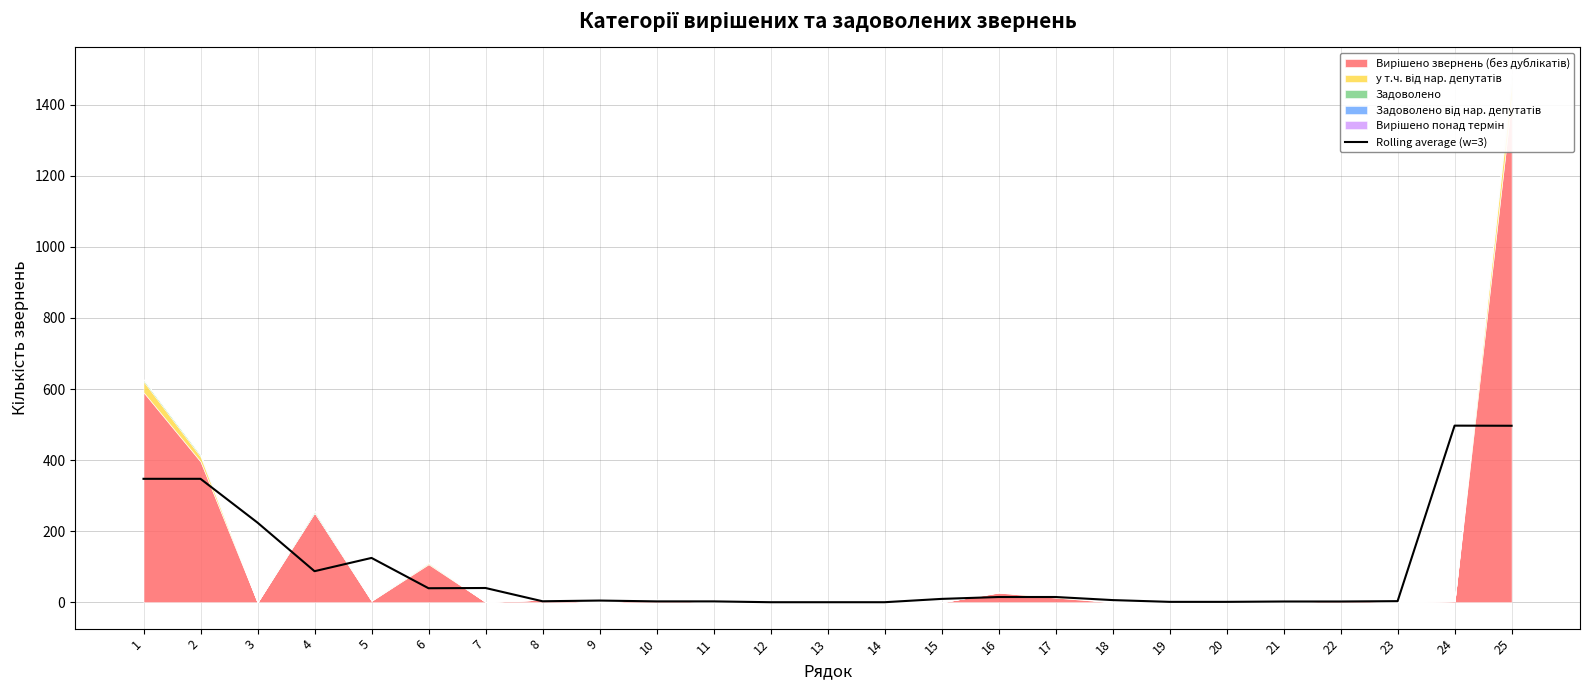

What is the average value?

90.8